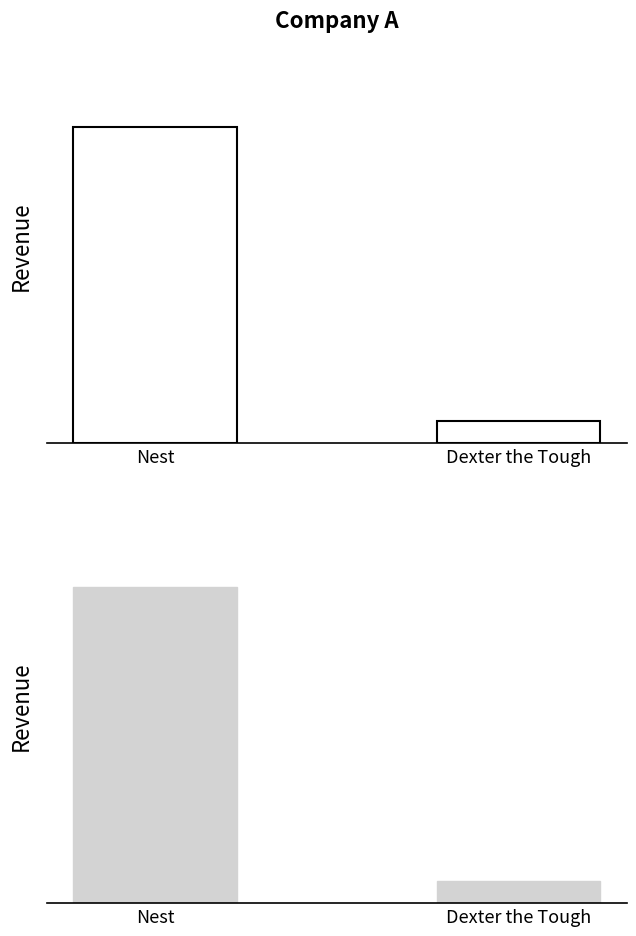

List the labels in order of value, smallest first.

Dexter the Tough, Nest